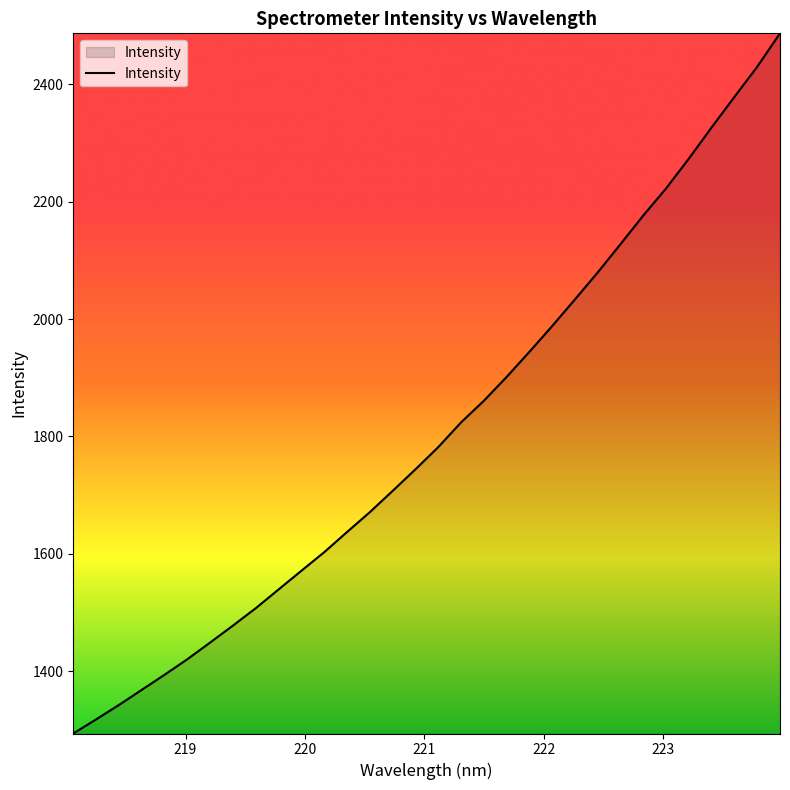

What is the maximum value shown in the chart?

2486.8